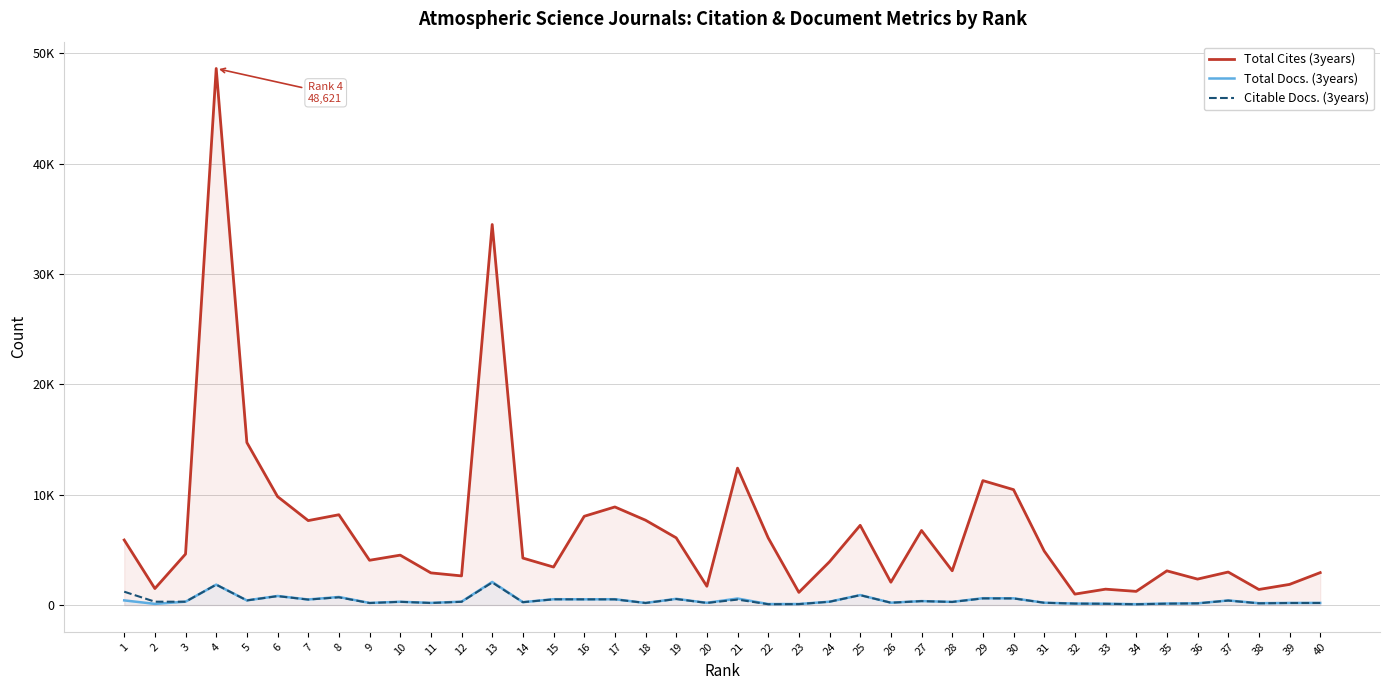

What is the total value across all series at 33?

1657